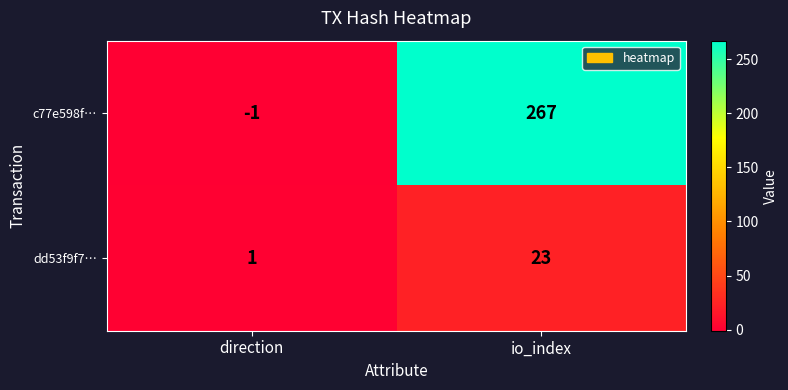

Which label corresponds to the smallest value in the chart?

direction